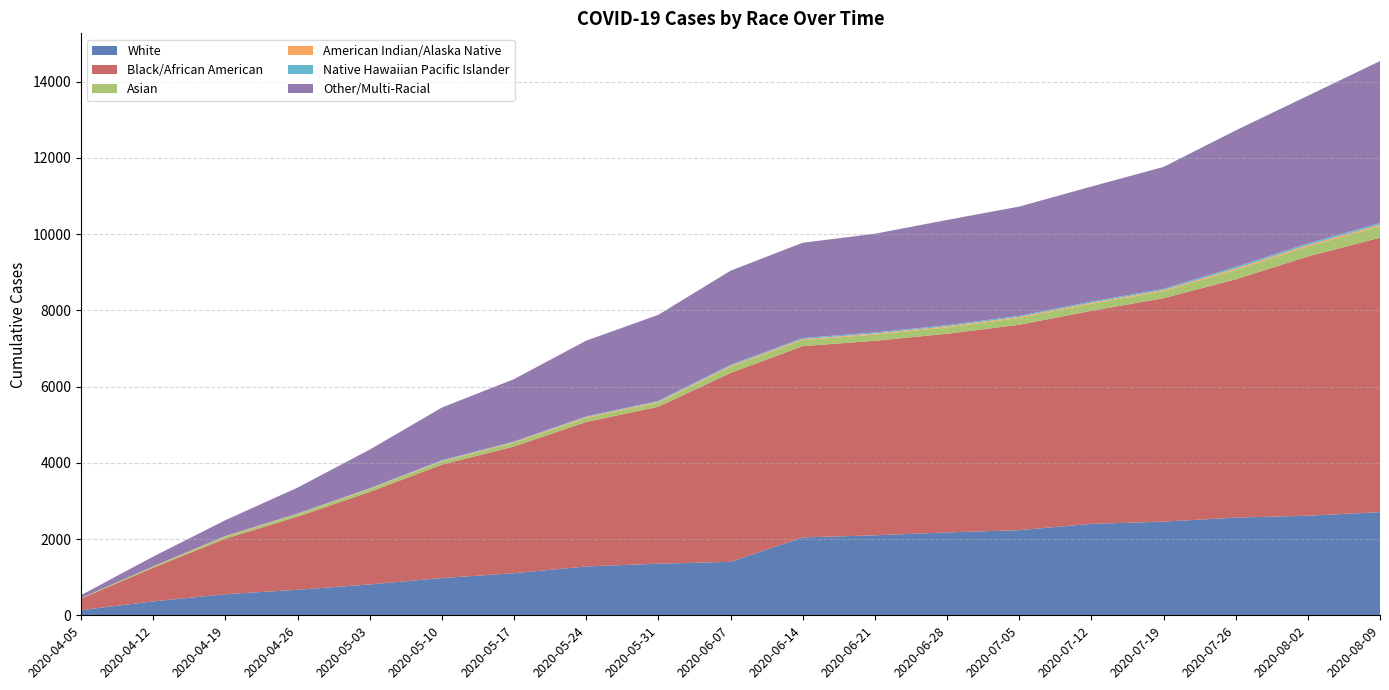

Reading left to right, extract all data points from this chart.

White: 2020-04-05=135	2020-04-12=365	2020-04-19=553	2020-04-26=670	2020-05-03=810	2020-05-10=977	2020-05-17=1105	2020-05-24=1282	2020-05-31=1354	2020-06-07=1403	2020-06-14=2044	2020-06-21=2099	2020-06-28=2175	2020-07-05=2234	2020-07-12=2399	2020-07-19=2458	2020-07-26=2563	2020-08-02=2614	2020-08-09=2707
Black/African American: 2020-04-05=303	2020-04-12=884	2020-04-19=1458	2020-04-26=1919	2020-05-03=2426	2020-05-10=2977	2020-05-17=3325	2020-05-24=3792	2020-05-31=4119	2020-06-07=4957	2020-06-14=5019	2020-06-21=5104	2020-06-28=5213	2020-07-05=5390	2020-07-12=5591	2020-07-19=5863	2020-07-26=6253	2020-08-02=6802	2020-08-09=7202
Asian: 2020-04-05=12	2020-04-12=29	2020-04-19=52	2020-04-26=62	2020-05-03=74	2020-05-10=84	2020-05-17=96	2020-05-24=104	2020-05-31=106	2020-06-07=159	2020-06-14=159	2020-06-21=163	2020-06-28=168	2020-07-05=177	2020-07-12=184	2020-07-19=186	2020-07-26=247	2020-08-02=260	2020-08-09=299
American Indian/Alaska Native: 2020-04-05=1	2020-04-12=6	2020-04-19=12	2020-04-26=11	2020-05-03=14	2020-05-10=14	2020-05-17=19	2020-05-24=23	2020-05-31=26	2020-06-07=25	2020-06-14=25	2020-06-21=26	2020-06-28=27	2020-07-05=27	2020-07-12=27	2020-07-19=28	2020-07-26=36	2020-08-02=38	2020-08-09=39
Native Hawaiian Pacific Islander: 2020-04-05=0	2020-04-12=1	2020-04-19=6	2020-04-26=8	2020-05-03=10	2020-05-10=18	2020-05-17=15	2020-05-24=20	2020-05-31=22	2020-06-07=29	2020-06-14=29	2020-06-21=30	2020-06-28=29	2020-07-05=30	2020-07-12=31	2020-07-19=32	2020-07-26=42	2020-08-02=44	2020-08-09=45
Other/Multi-Racial: 2020-04-05=78	2020-04-12=256	2020-04-19=415	2020-04-26=680	2020-05-03=1014	2020-05-10=1381	2020-05-17=1638	2020-05-24=1986	2020-05-31=2258	2020-06-07=2469	2020-06-14=2500	2020-06-21=2590	2020-06-28=2762	2020-07-05=2867	2020-07-12=3019	2020-07-19=3198	2020-07-26=3583	2020-08-02=3875	2020-08-09=4252